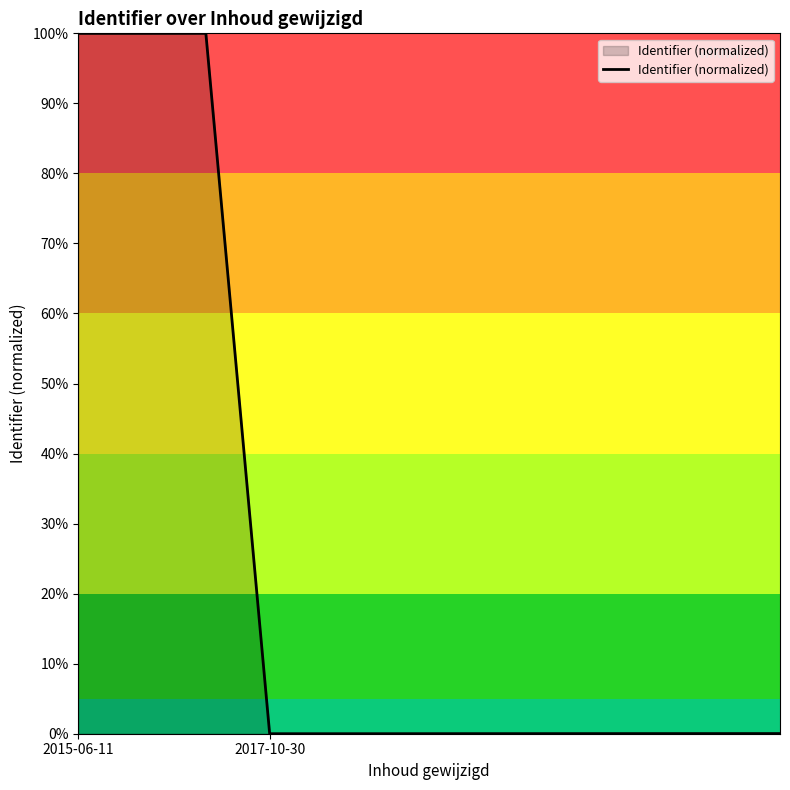

What is the greatest value displayed?

100.0